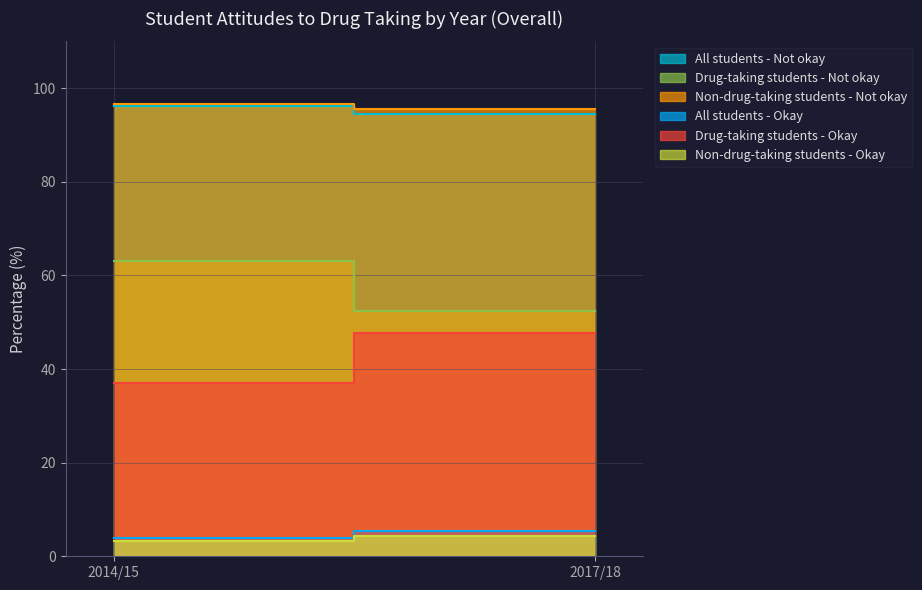

Reading left to right, transcribe all the data shown in this chart.

All students - Not okay: 96.1	94.5
Drug-taking students - Not okay: 63.0	52.3
Non-drug-taking students - Not okay: 96.7	95.6
All students - Okay: 3.9	5.5
Drug-taking students - Okay: 37.0	47.7
Non-drug-taking students - Okay: 3.3	4.4